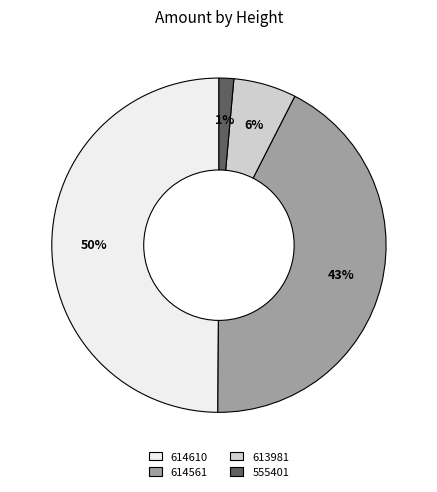

What is the smallest slice in the pie chart?

555401